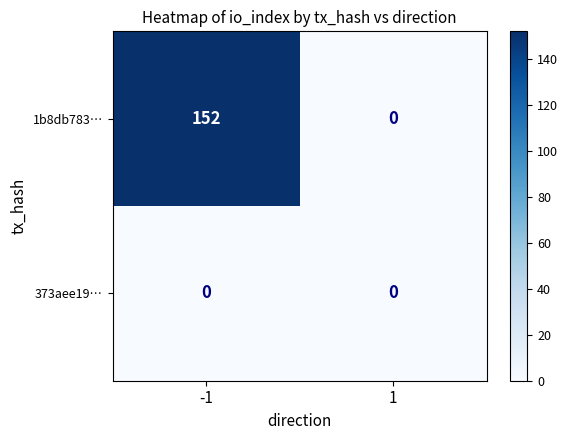

Rank the series at -1 from lowest to highest value.

373aee19…, 1b8db783…